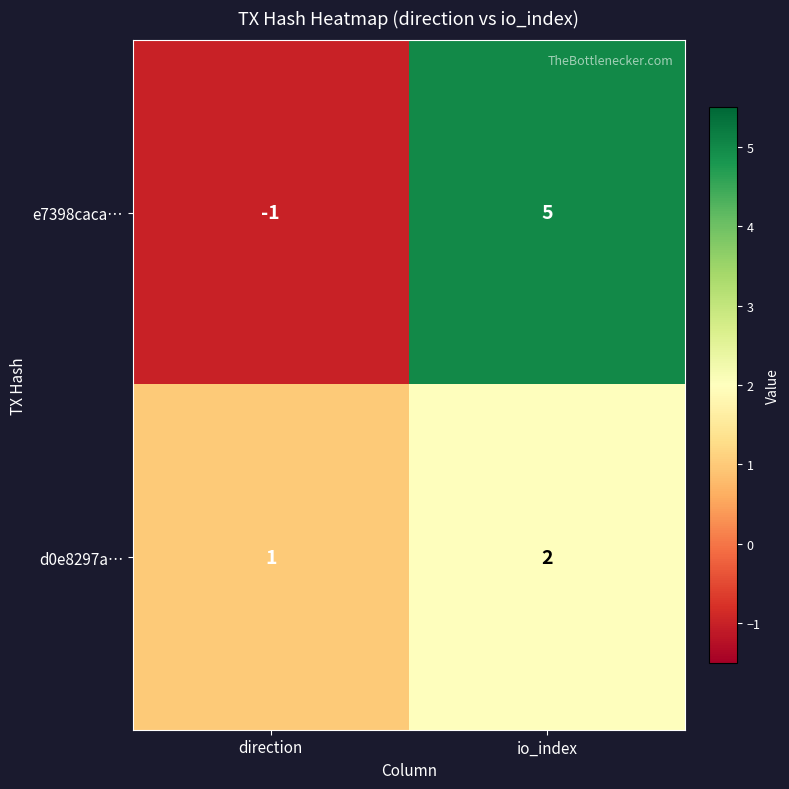

How many values in e7398caca… are above zero?

1